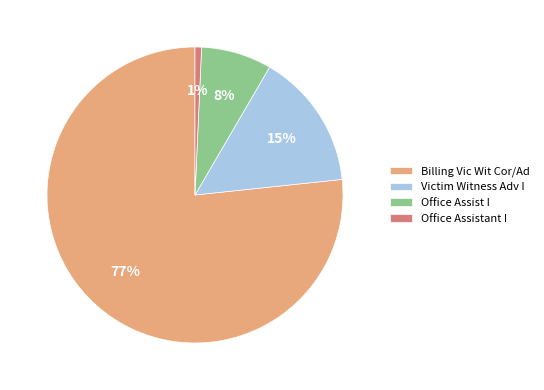

To the nearest percent, what is the average slice percentage?

25%